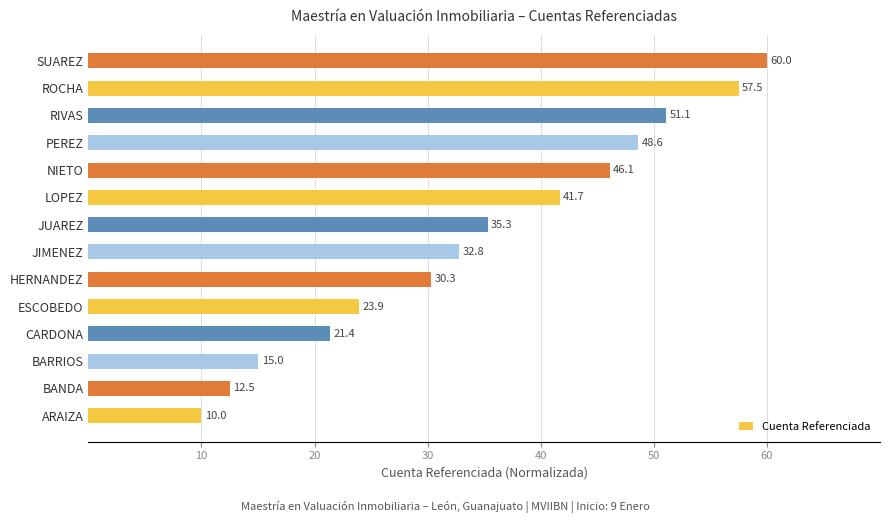

Approximately how many times larger is the value at NIETO compared to BANDA?

3.7